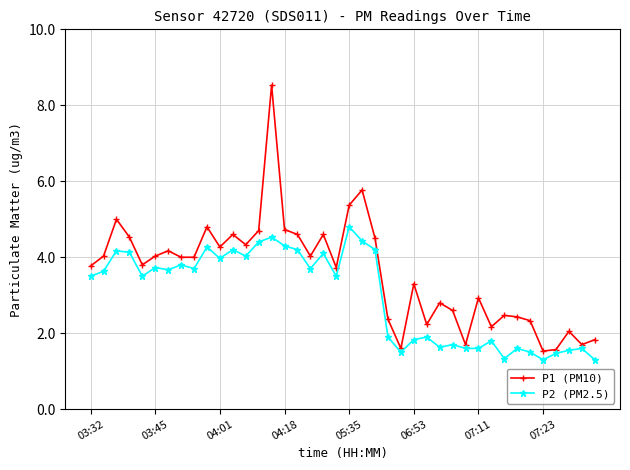

How many lines are shown in the chart?

2